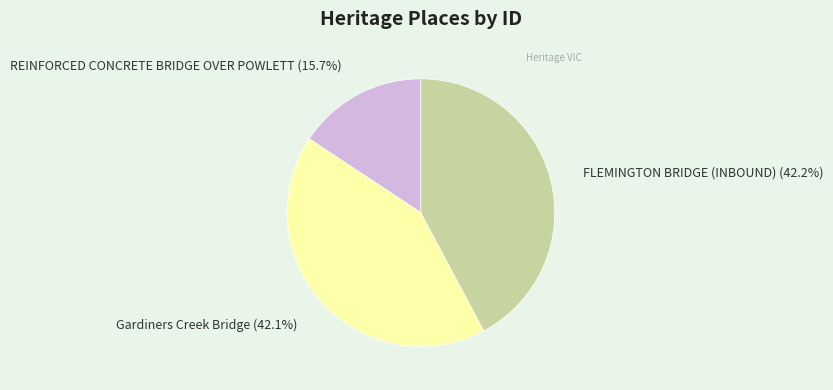

What portion of the pie excludes Gardiners Creek Bridge?

57.9%